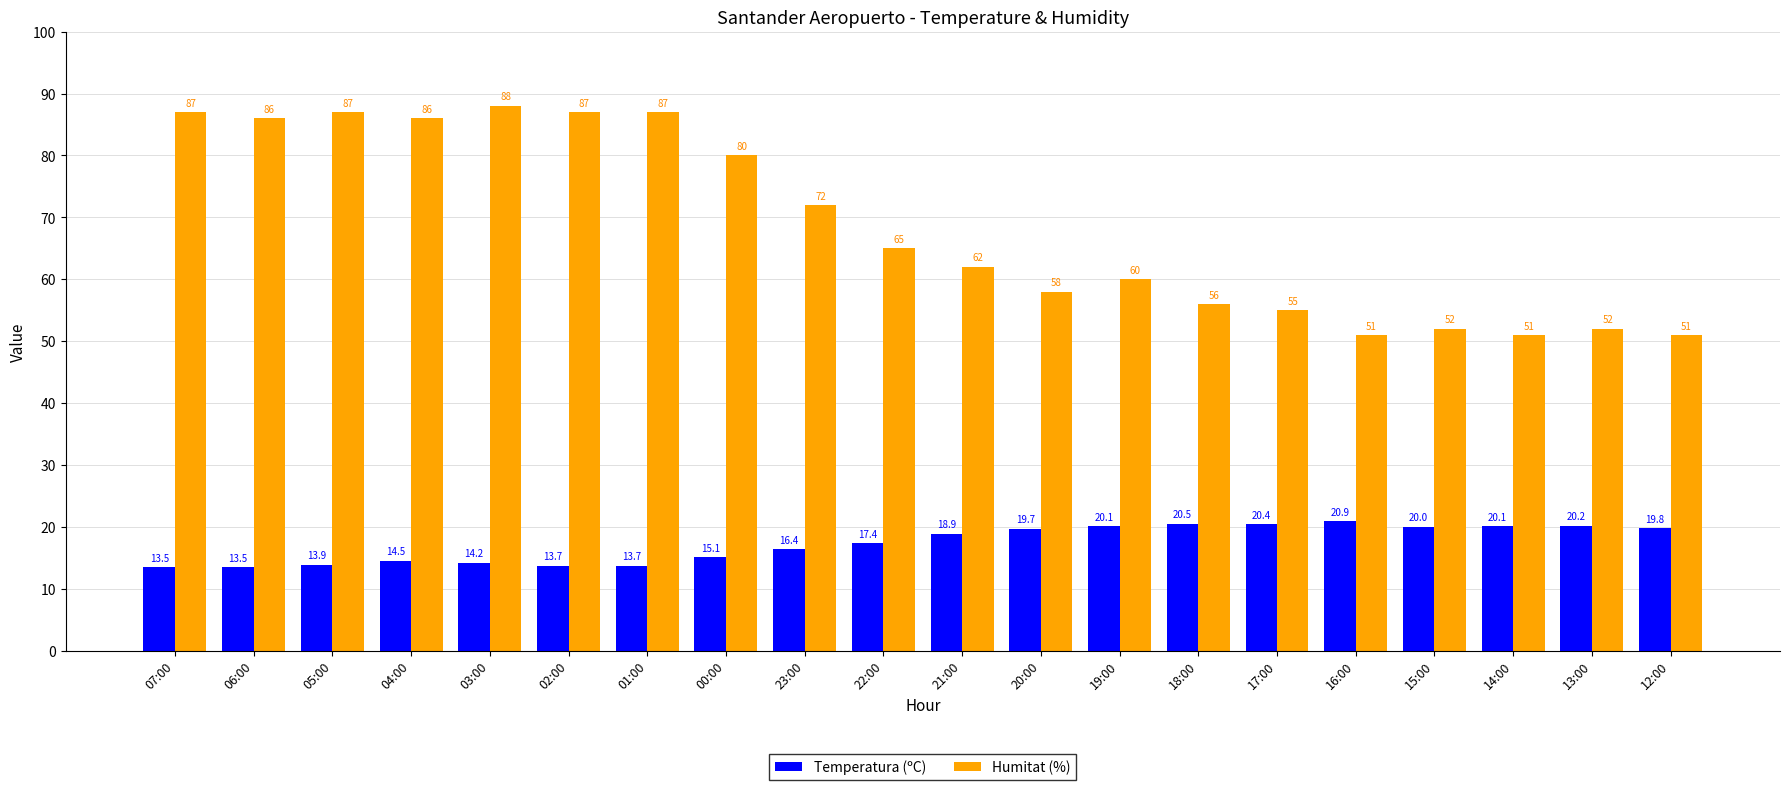

How many groups of bars are there?

20